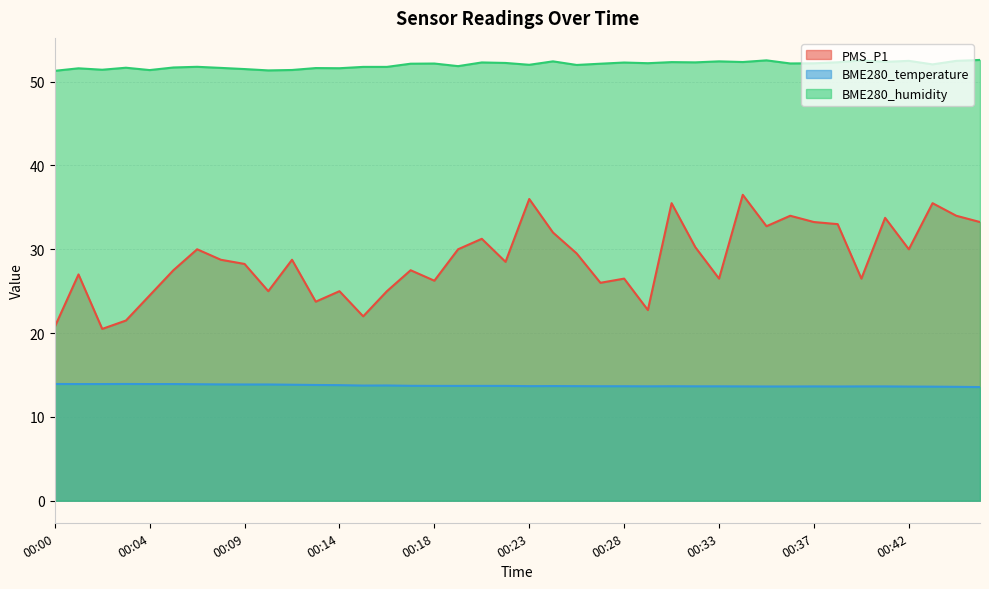

At 00:25, list the series in order from smallest to largest.

BME280_temperature, PMS_P1, BME280_humidity